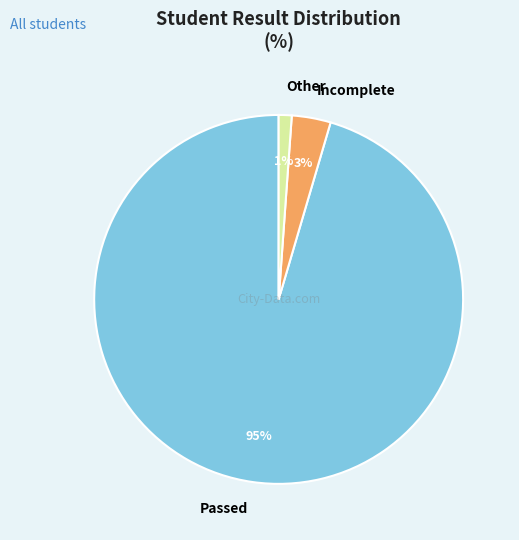

How many segments does this pie chart have?

3